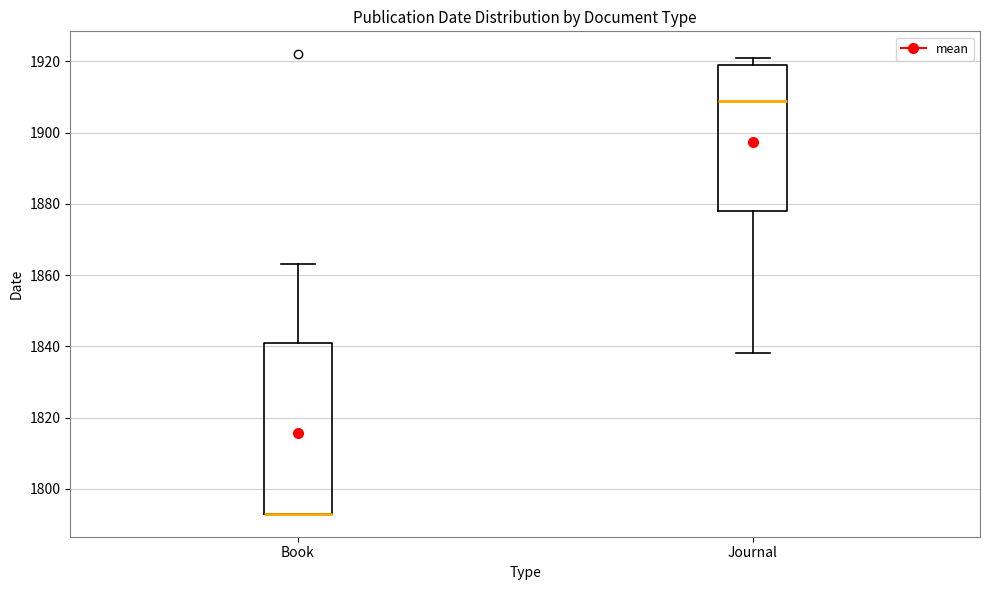

Where does the median line of the box for Journal sit on the y-axis? The values are not printed on the chart, so give them approximately, as read against the axis.

1910